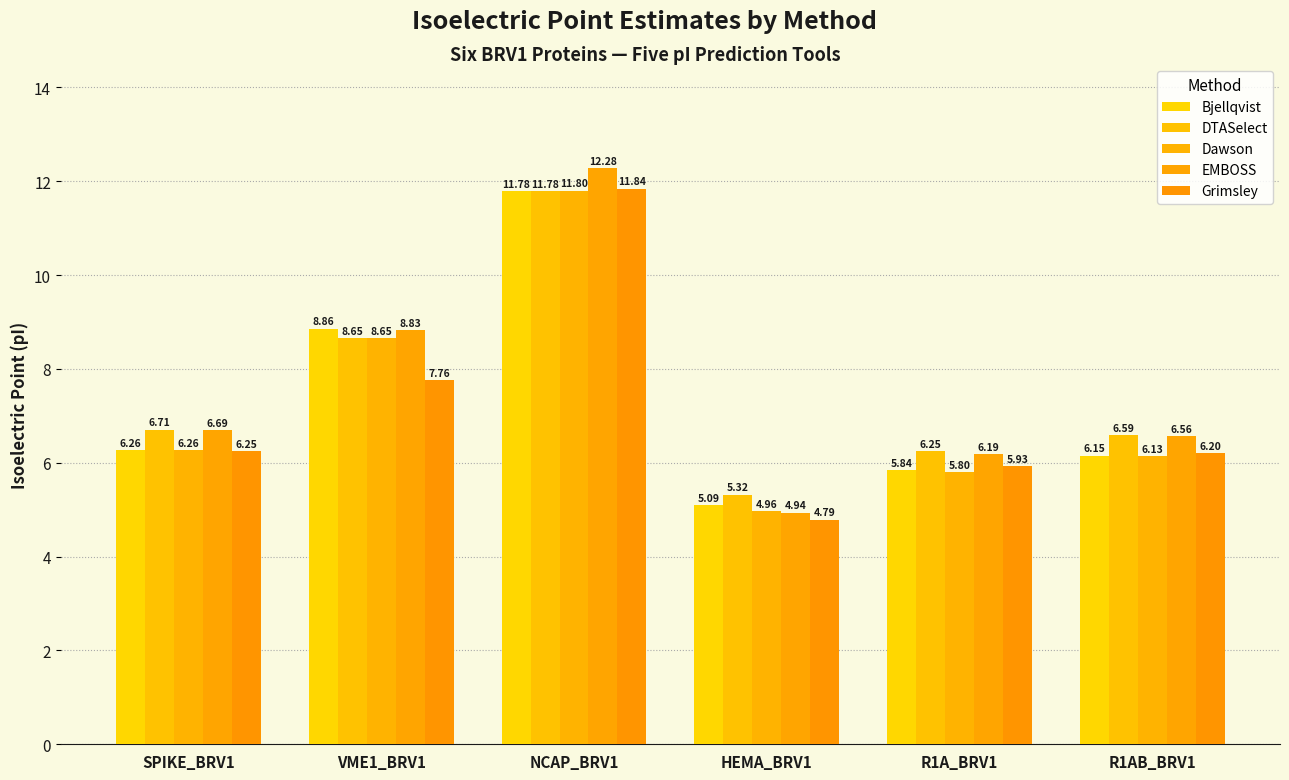

What are all the series names shown in the legend?

Bjellqvist, DTASelect, Dawson, EMBOSS, Grimsley